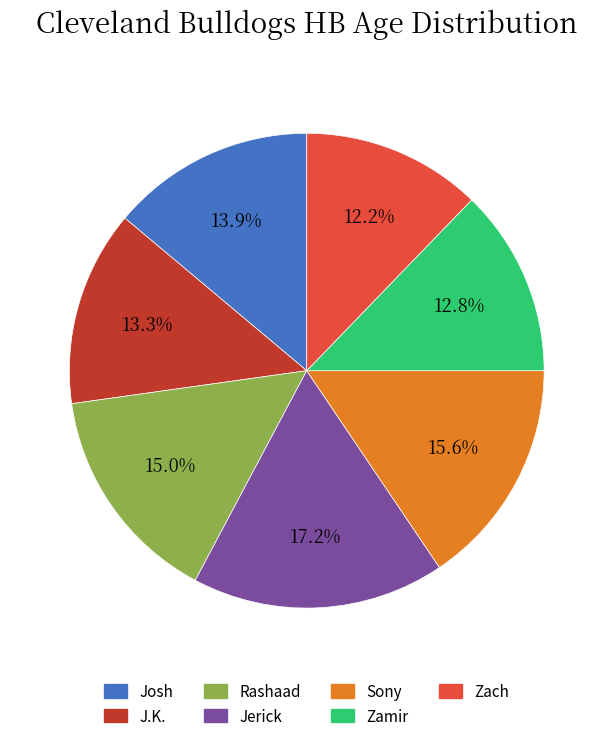

Is it true that Jerick is 17% of the pie?

True